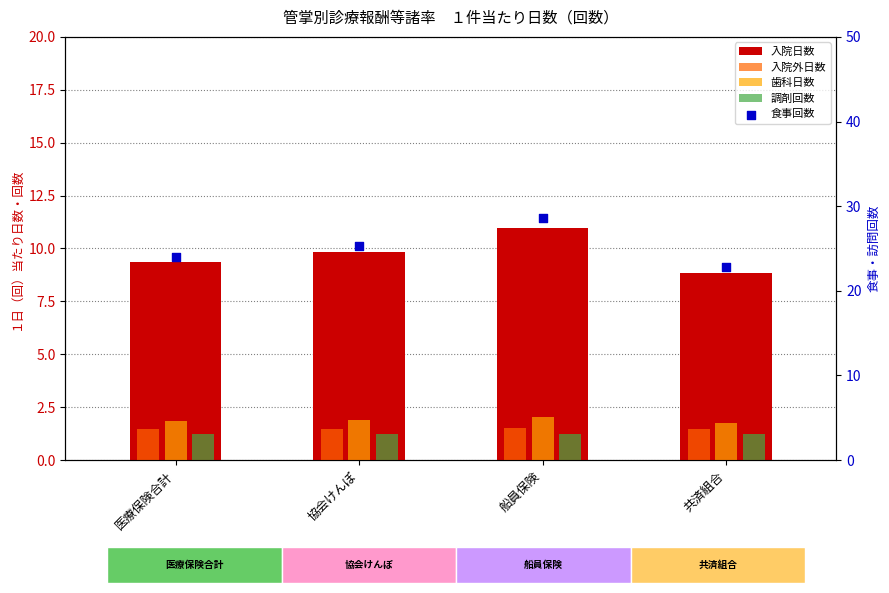

Which series contains the lowest Y value?

調剤回数